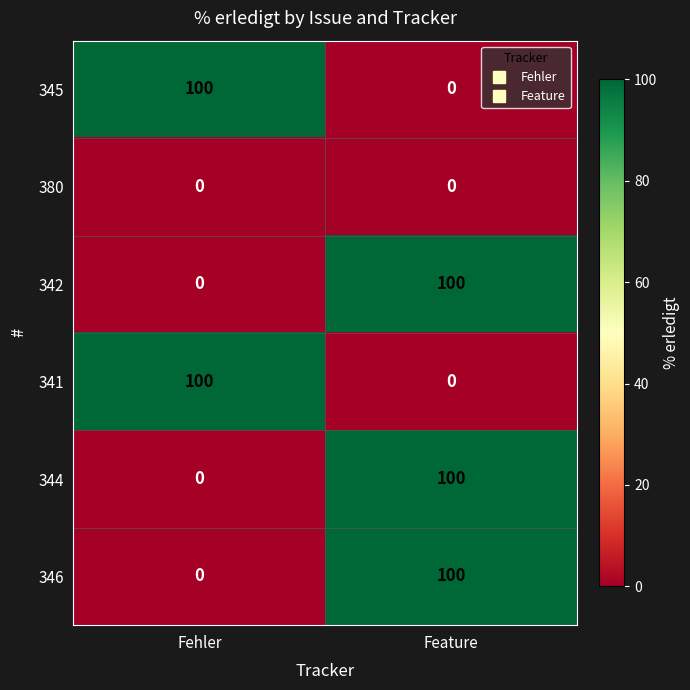

How many data points does each series have?

2